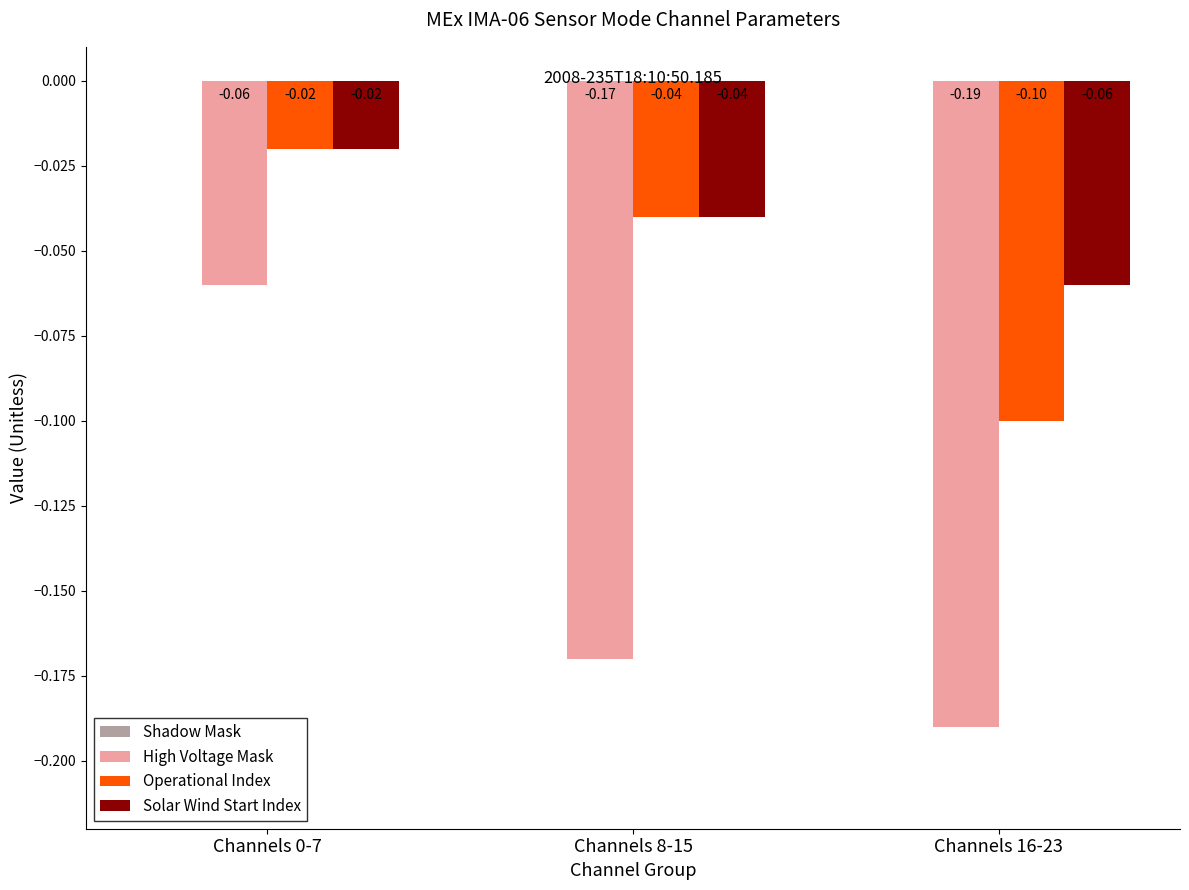

How many bars are there in each group?

3